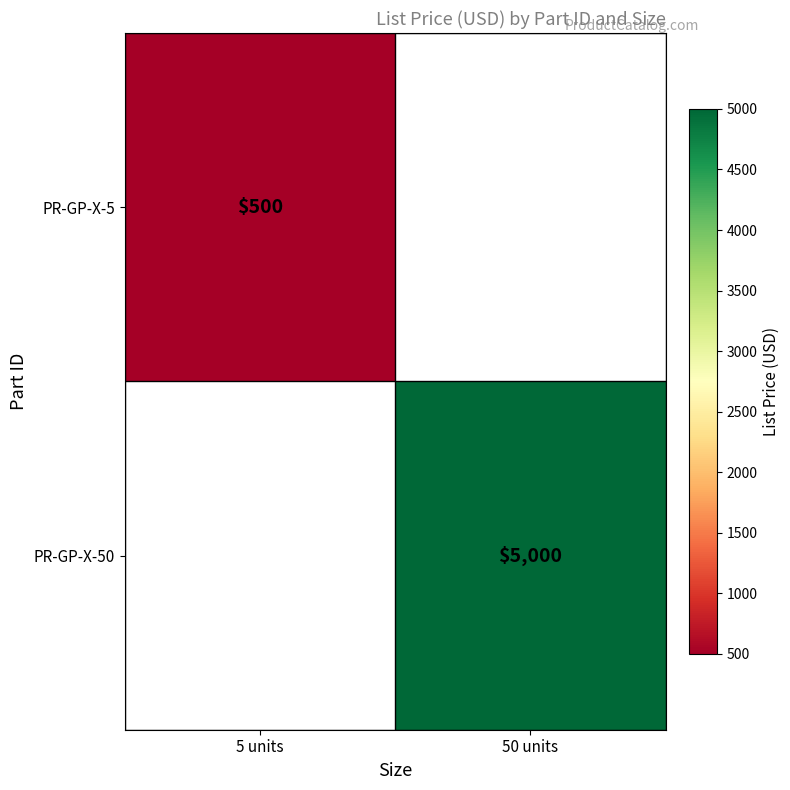

Is it true that PR-GP-X-5 equals 296 at 5 units?

False